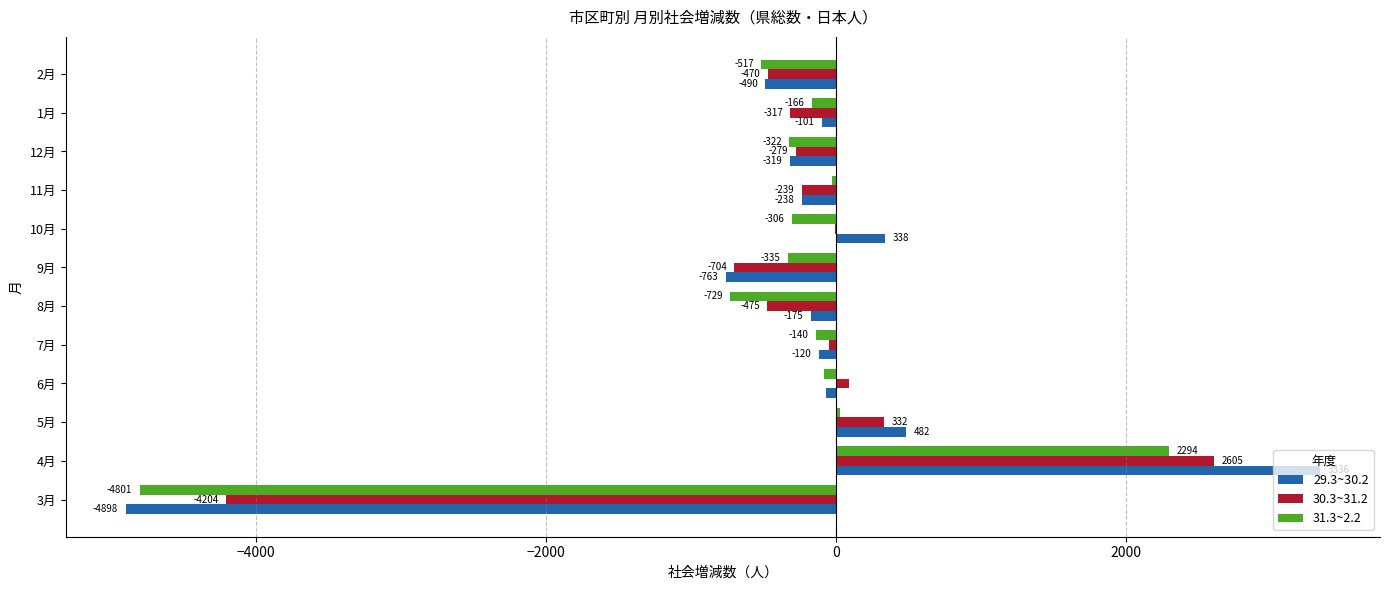

The 30.3~31.2 series shows -4204 at 3月. True or false?

True